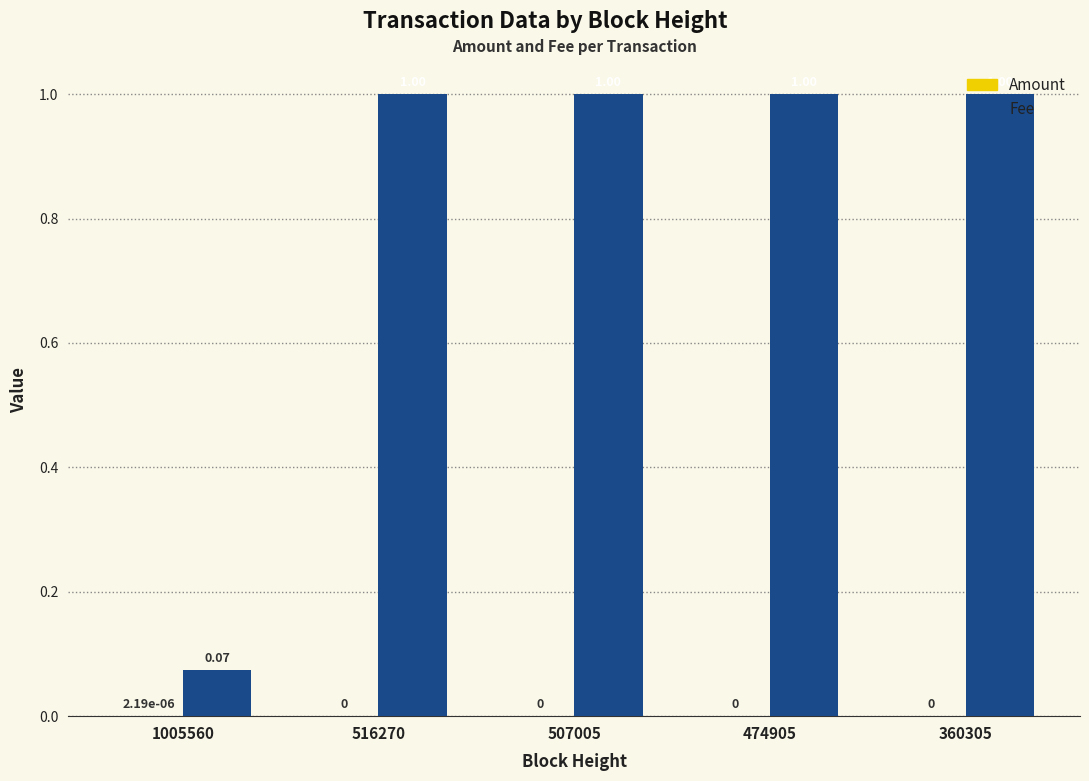

What is the sum of all Fee values?

4.1